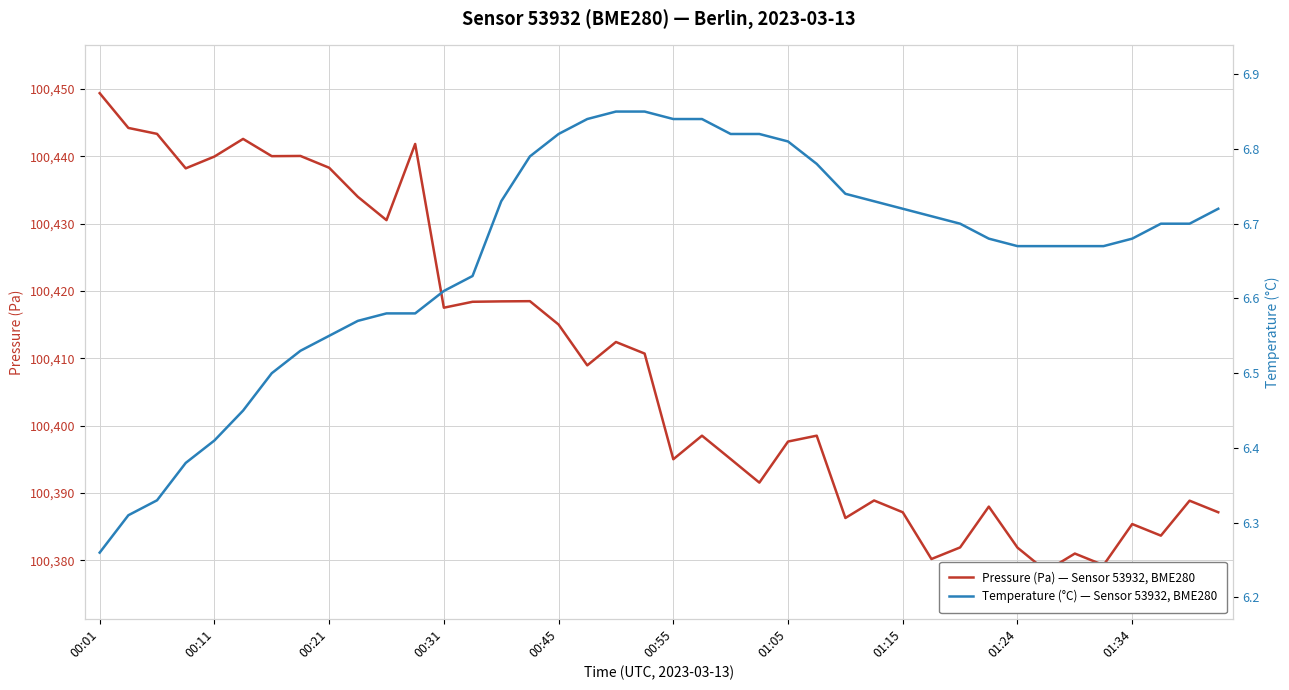

Count the number of categories in the chart.

40